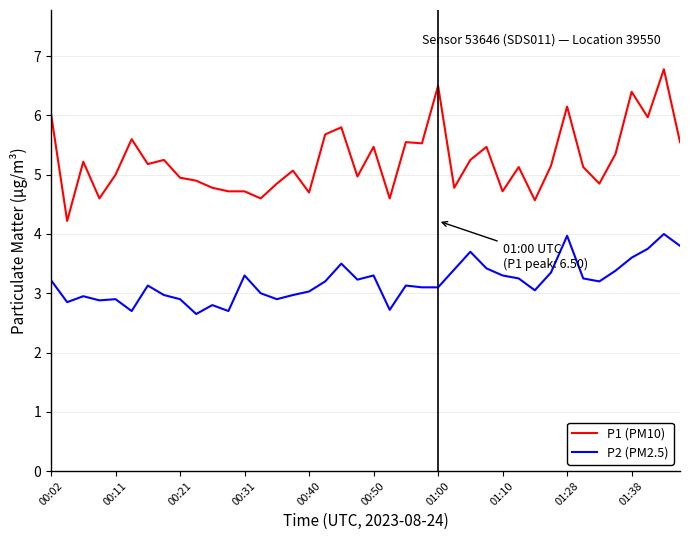

Which series has the largest range (max minus min)?

P1 (PM10)